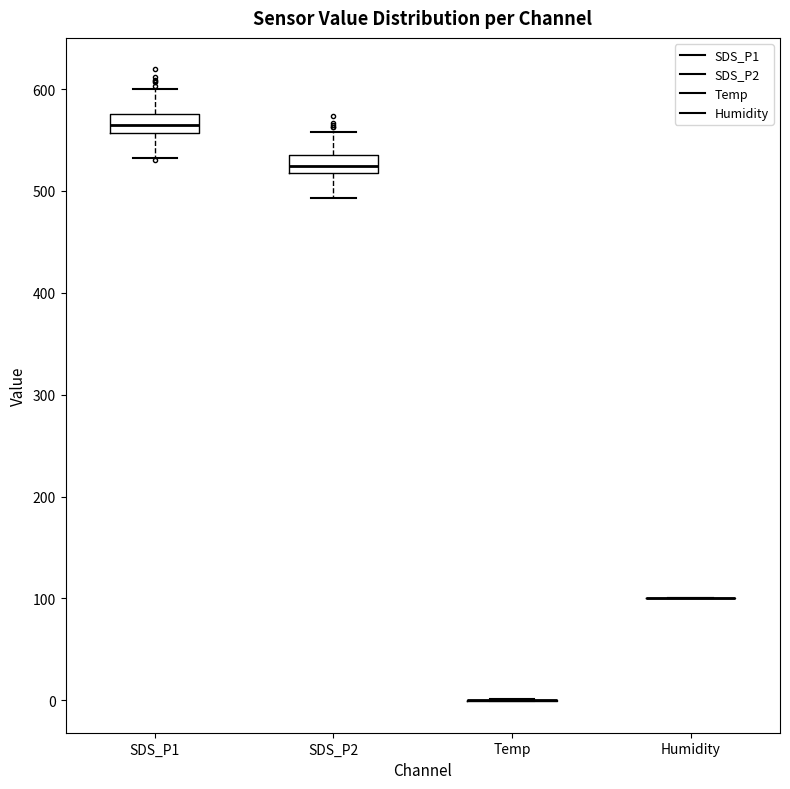

Reading left to right, read every box against the y-axis: the position of its median line, the range the box covers, and the ends of its whiskers. The values are not printed on the chart, so give them approximately, as read against the axis.

SDS_P1: median 560 (inside the box), box 560 to 580, whiskers 530 to 600
SDS_P2: median 520 (inside the box), box 520 to 540, whiskers 490 to 560
Temp: box collapsed to a line at 0, whiskers 0 to 0
Humidity: box collapsed to a line at 100, whiskers 100 to 100